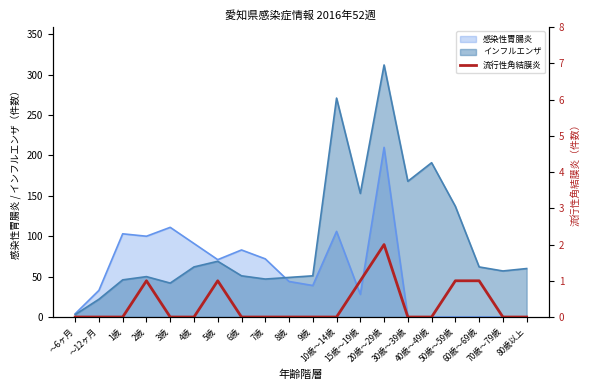

Count the number of values greater than 0.

6